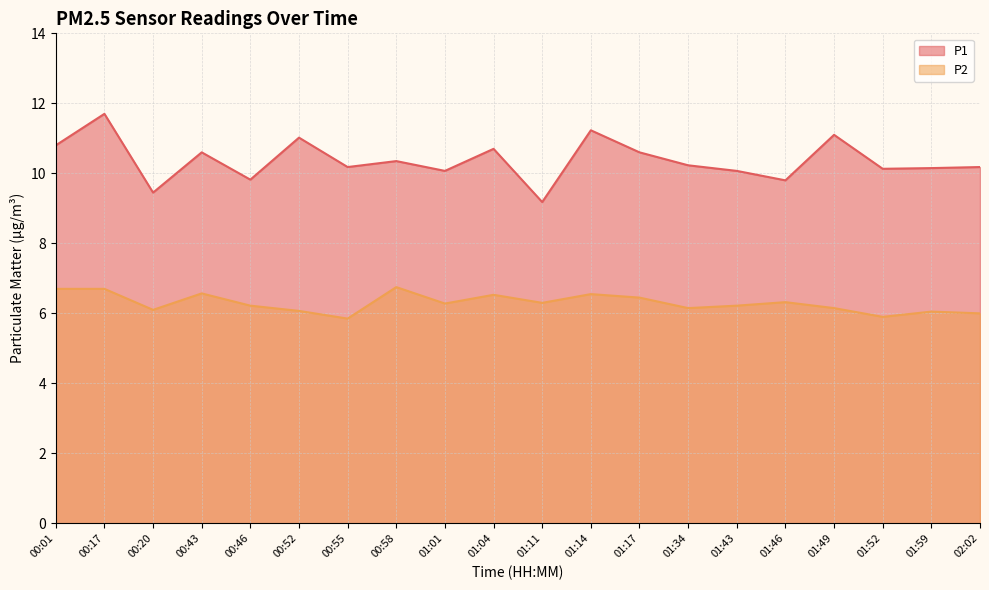

What value does the P2 series have at 00:58?

6.8